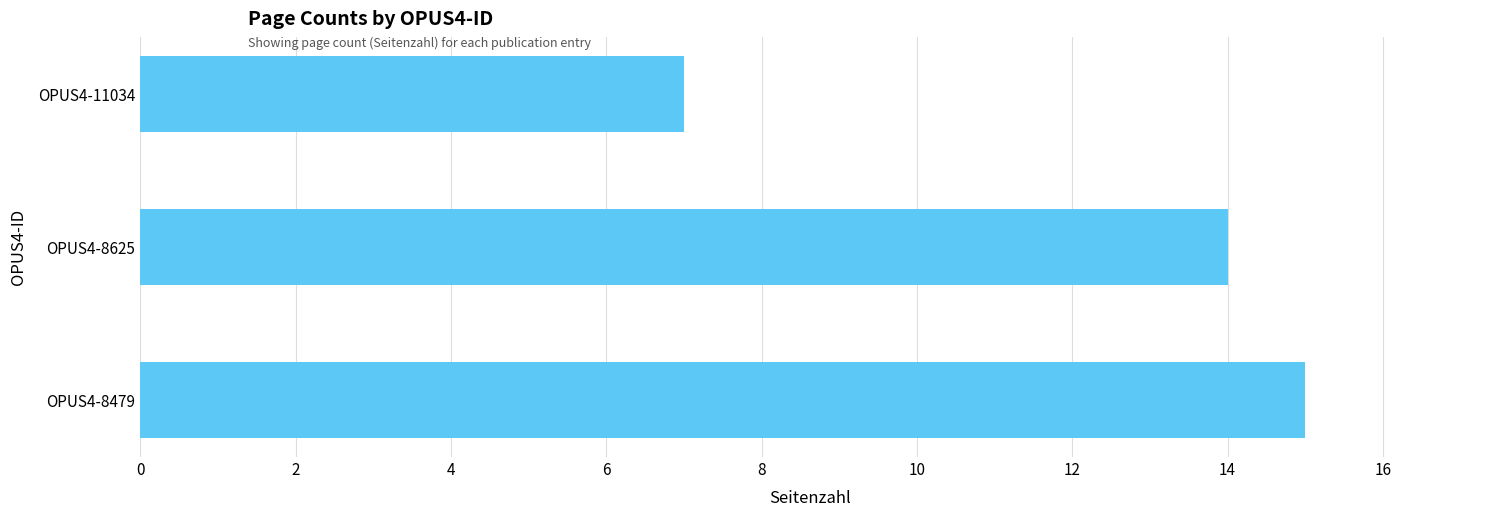

What is the ratio of the value at OPUS4-11034 to the value at OPUS4-8625?

0.5